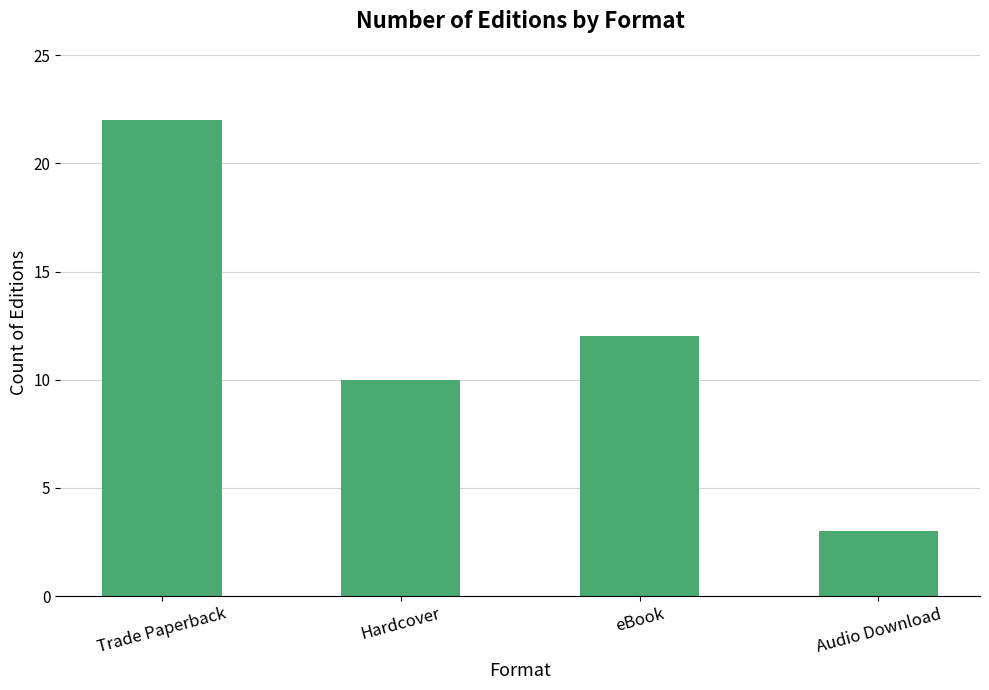

What is the difference between the values at Hardcover and Audio Download?

7